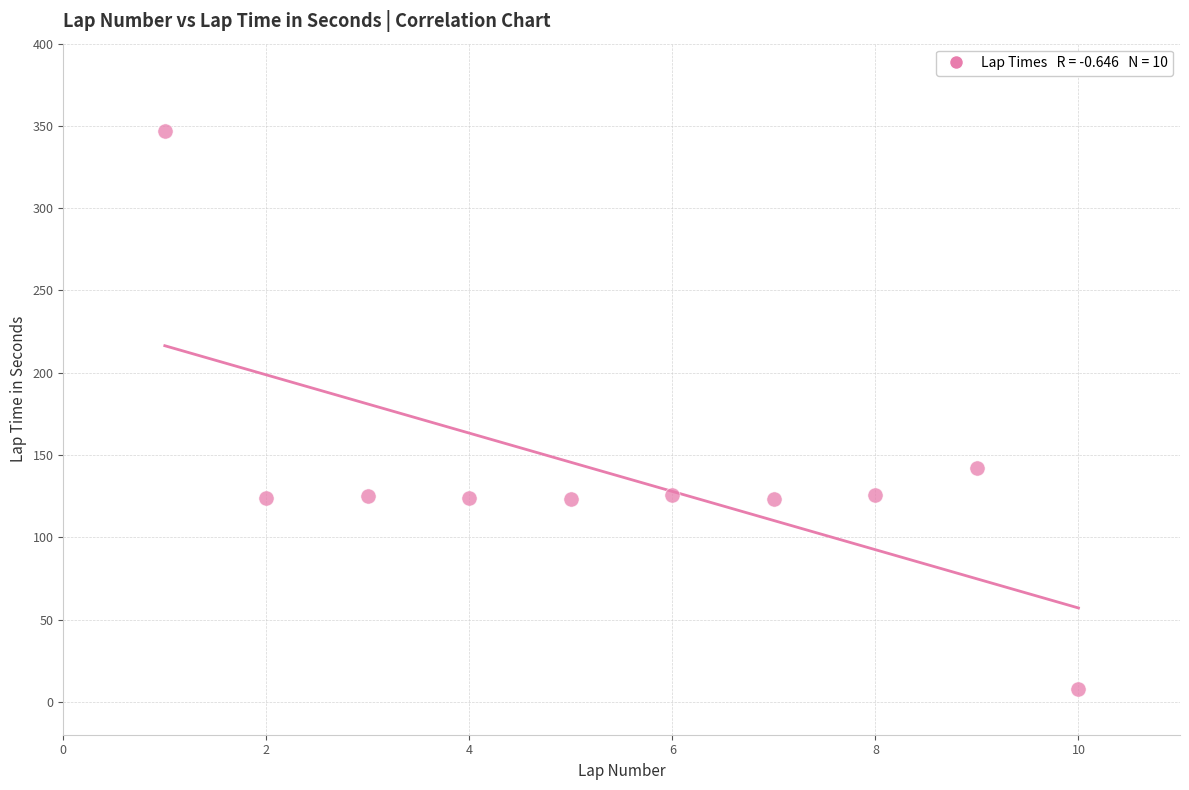

What is the average Y value?

136.7